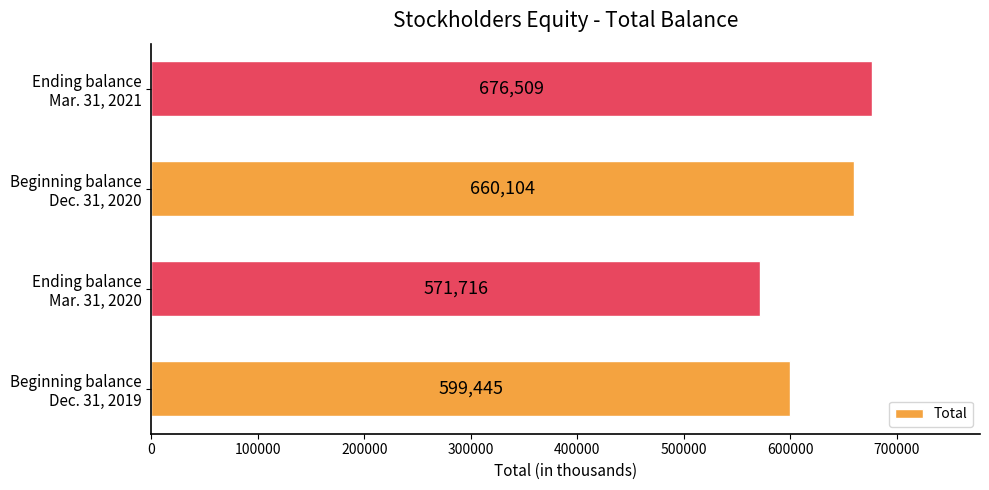

Count the values in the range 599445 to 676509.

3